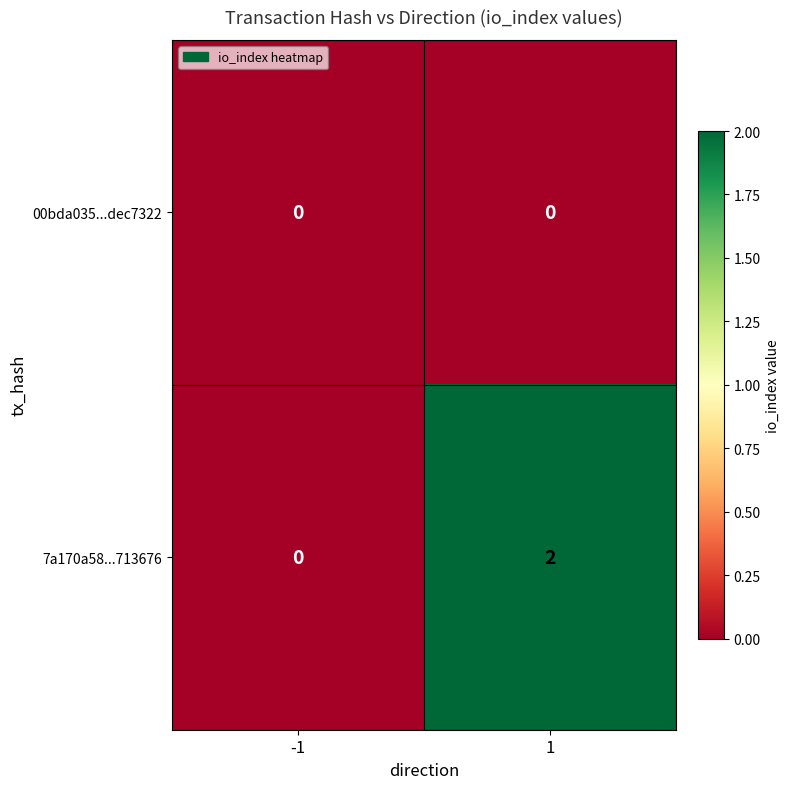

True or false: 00bda035...dec7322 has a value of 0 at 1.

True